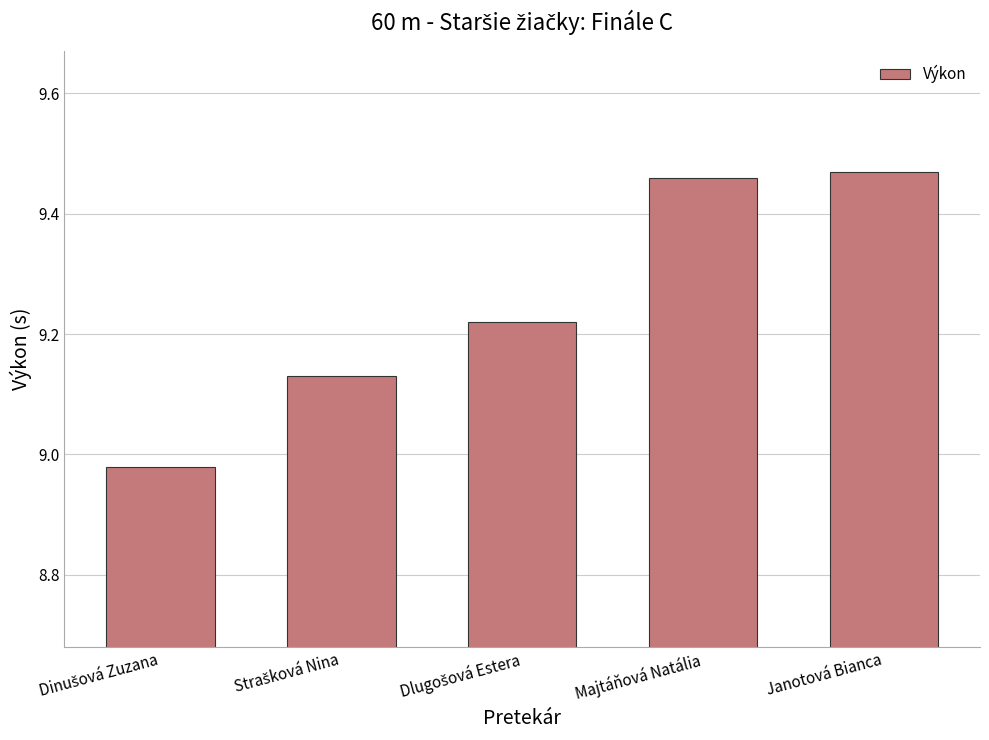

What is the sum of all values?

46.3